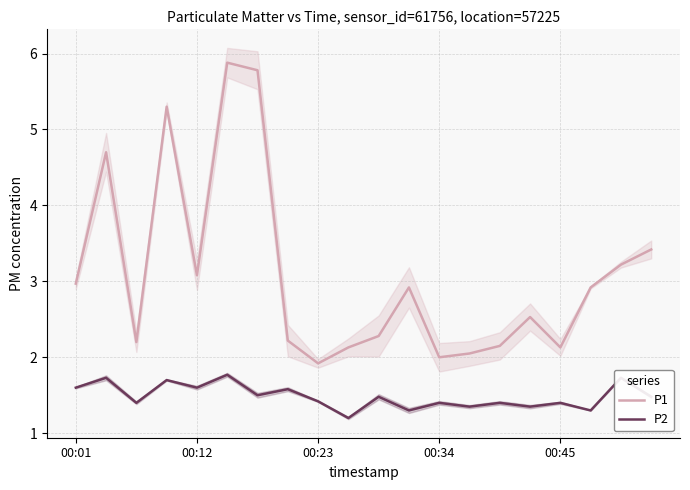

Where is P2 nearest to the value 1?

9